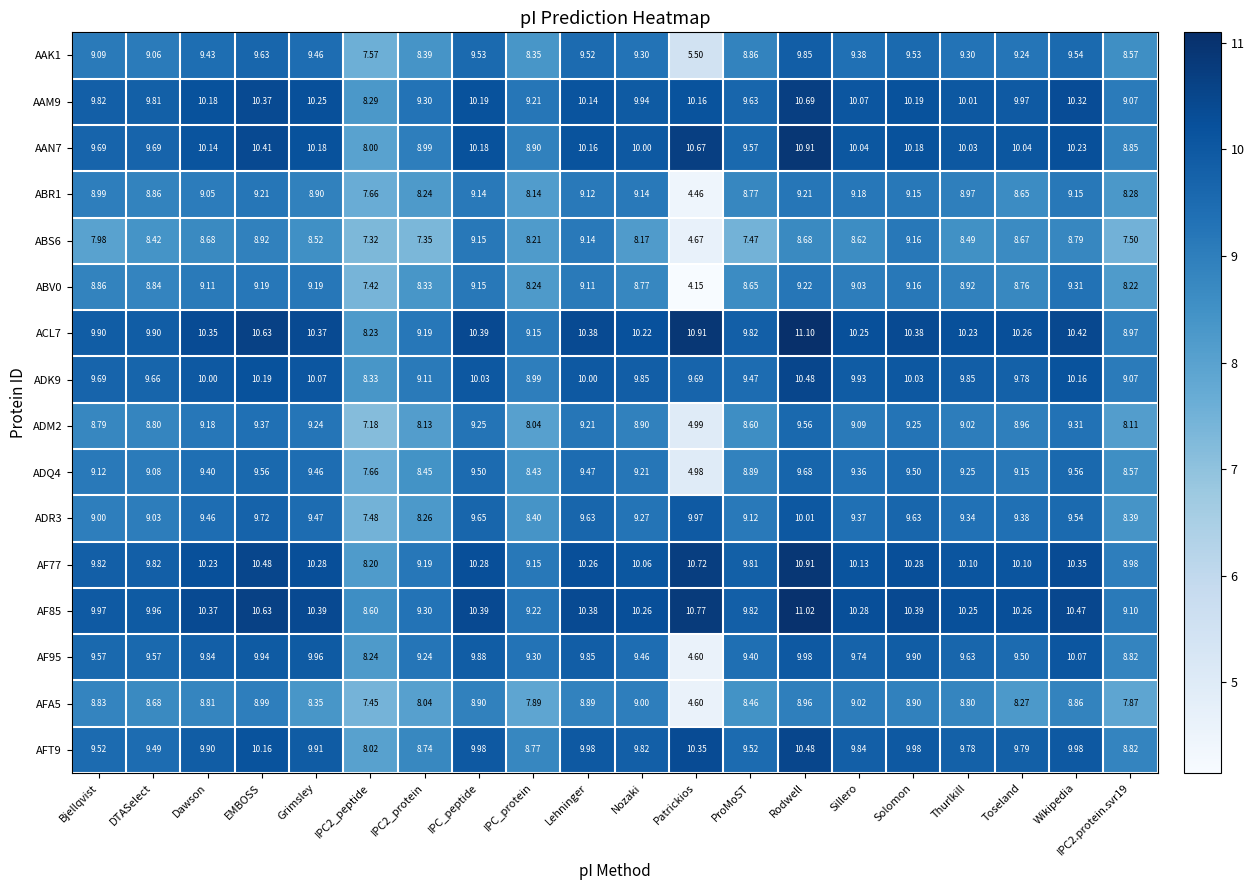

At how many categories does at least one series exceed 7?

20